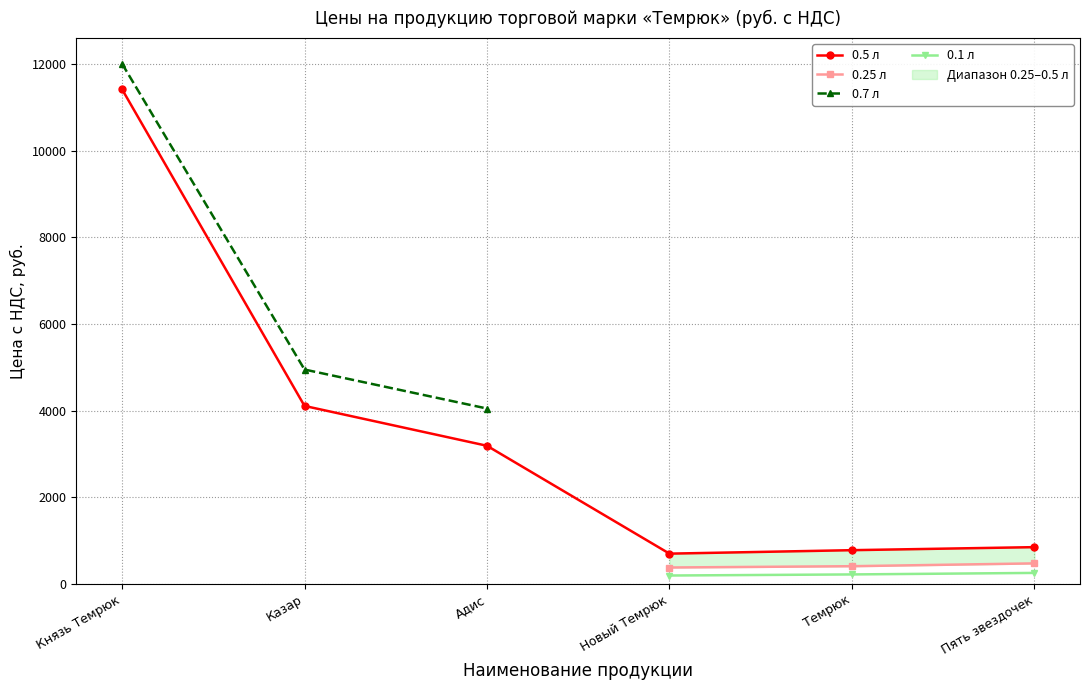

Is it true that 0.5 л equals 480.1 at Пять звездочек?

False